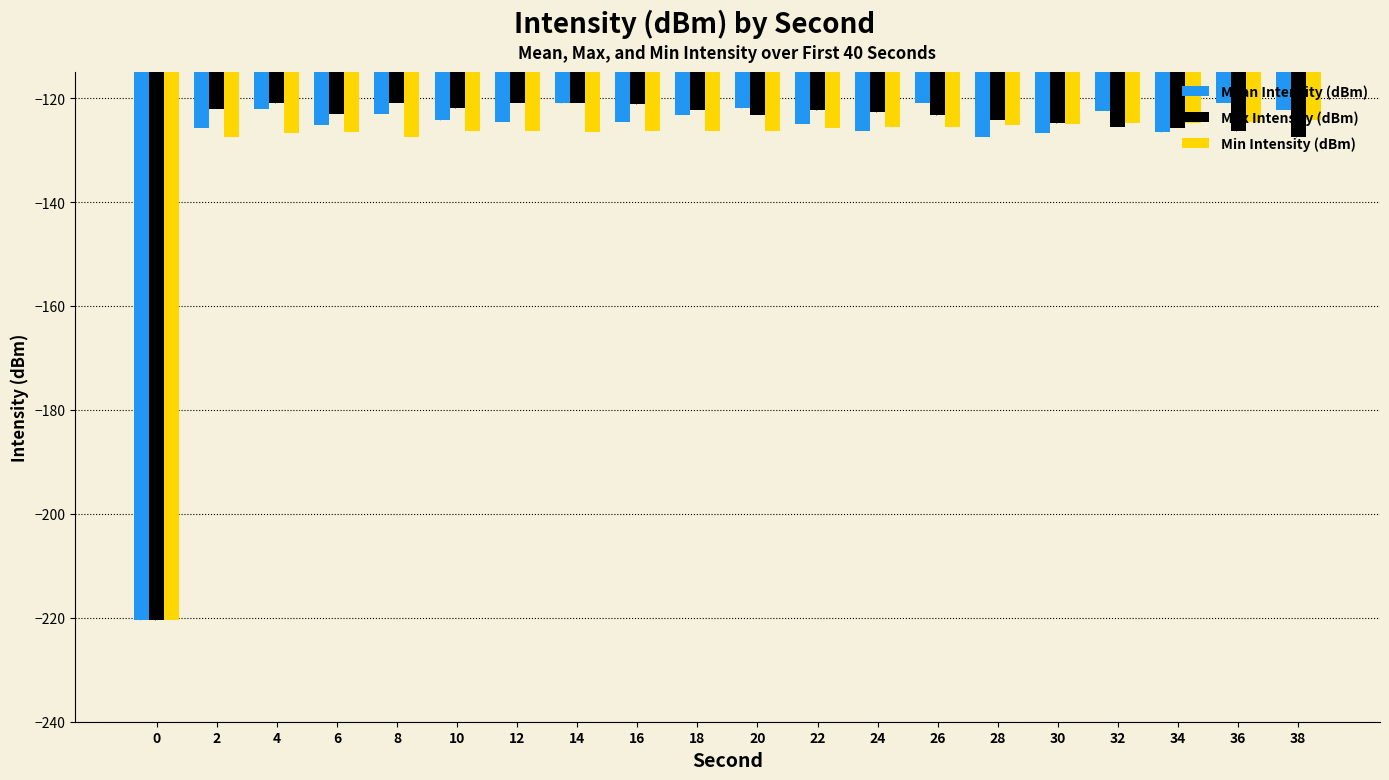

At 12, list the series in order from largest to smallest.

Max Intensity (dBm), Mean Intensity (dBm), Min Intensity (dBm)